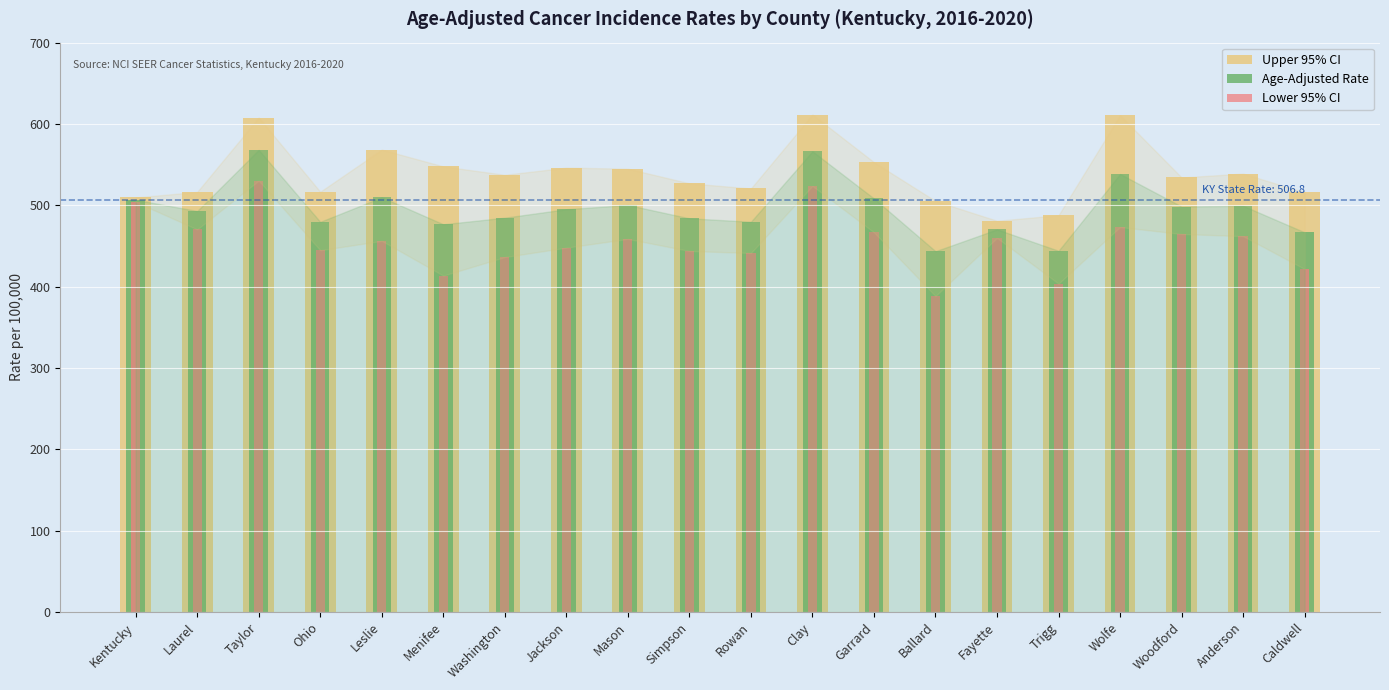

Reading left to right, list all the values displayed in this chart.

Upper 95% CI: 509.6	516.5	607.9	516.7	568.5	547.8	537.5	546.3	545.0	527.0	520.7	611.6	553.0	505.3	481.0	487.8	610.8	534.2	539.0	515.9
Age-Adjusted Rate: 506.8	493.0	568.1	479.7	509.9	476.7	484.8	495.2	500.4	484.0	479.8	566.4	508.4	443.6	470.4	444.1	538.5	498.5	499.4	466.8
Lower 95% CI: 504.1	470.4	530.4	444.8	456.3	413.6	436.4	448.0	458.7	443.9	441.4	523.8	466.8	388.4	459.9	403.7	473.3	464.8	462.1	421.7